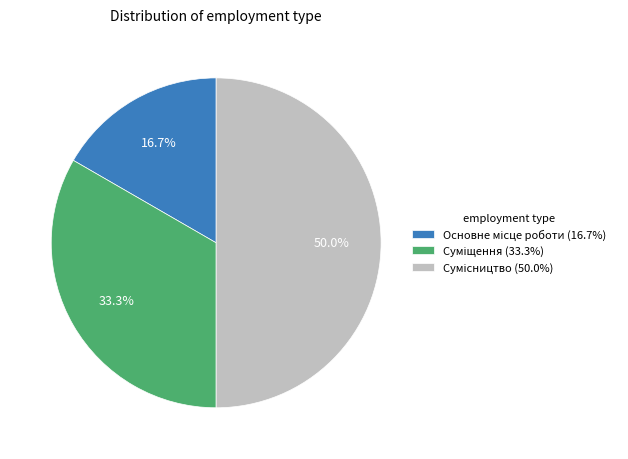

How many segments does this pie chart have?

3